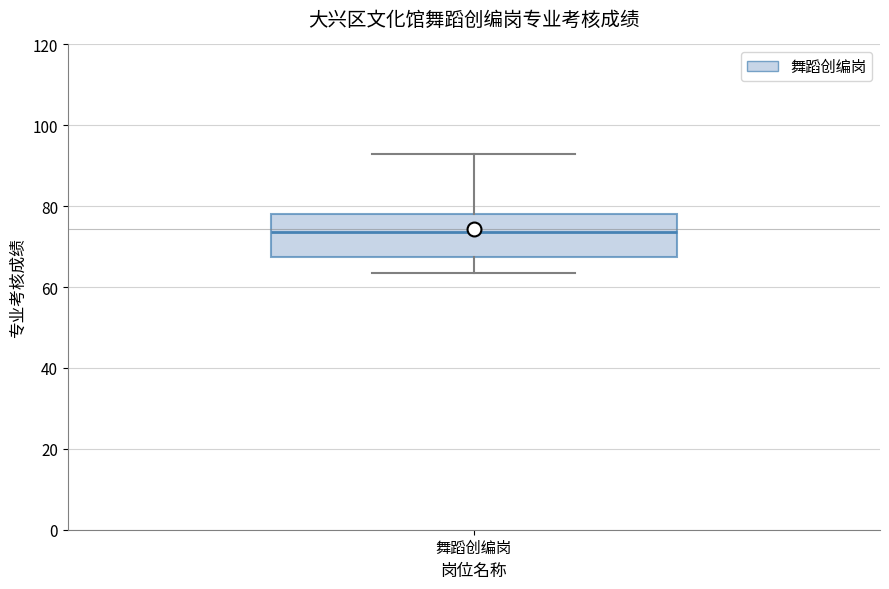

Where does the median line of the box for 舞蹈创编岗 sit on the y-axis? The values are not printed on the chart, so give them approximately, as read against the axis.

74